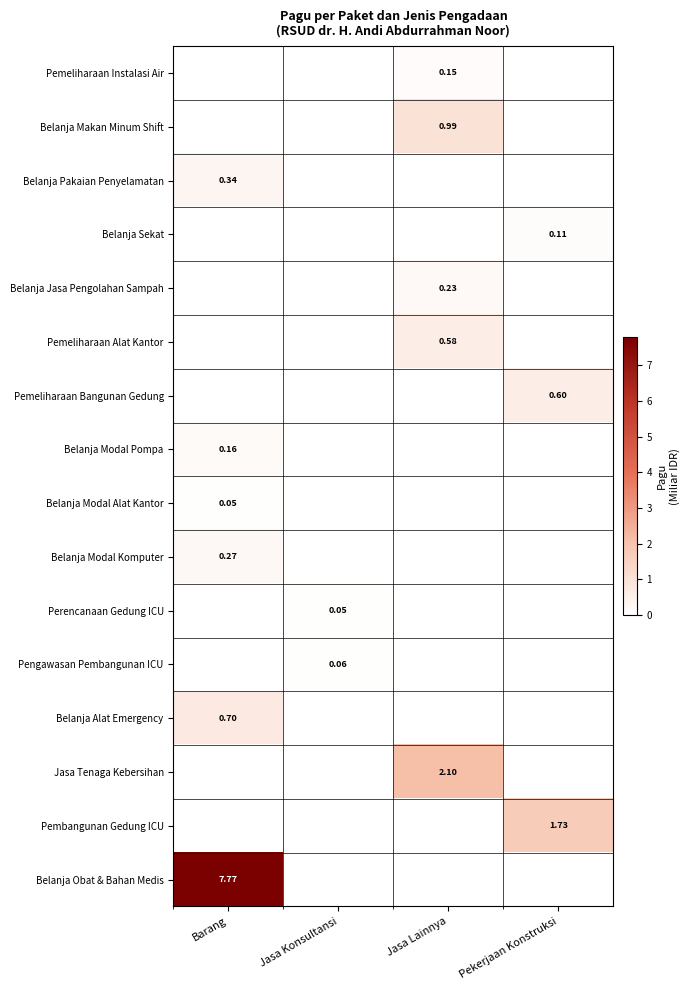

What is the difference between the maximum and minimum values in the Belanja Modal Pompa series?

0.2